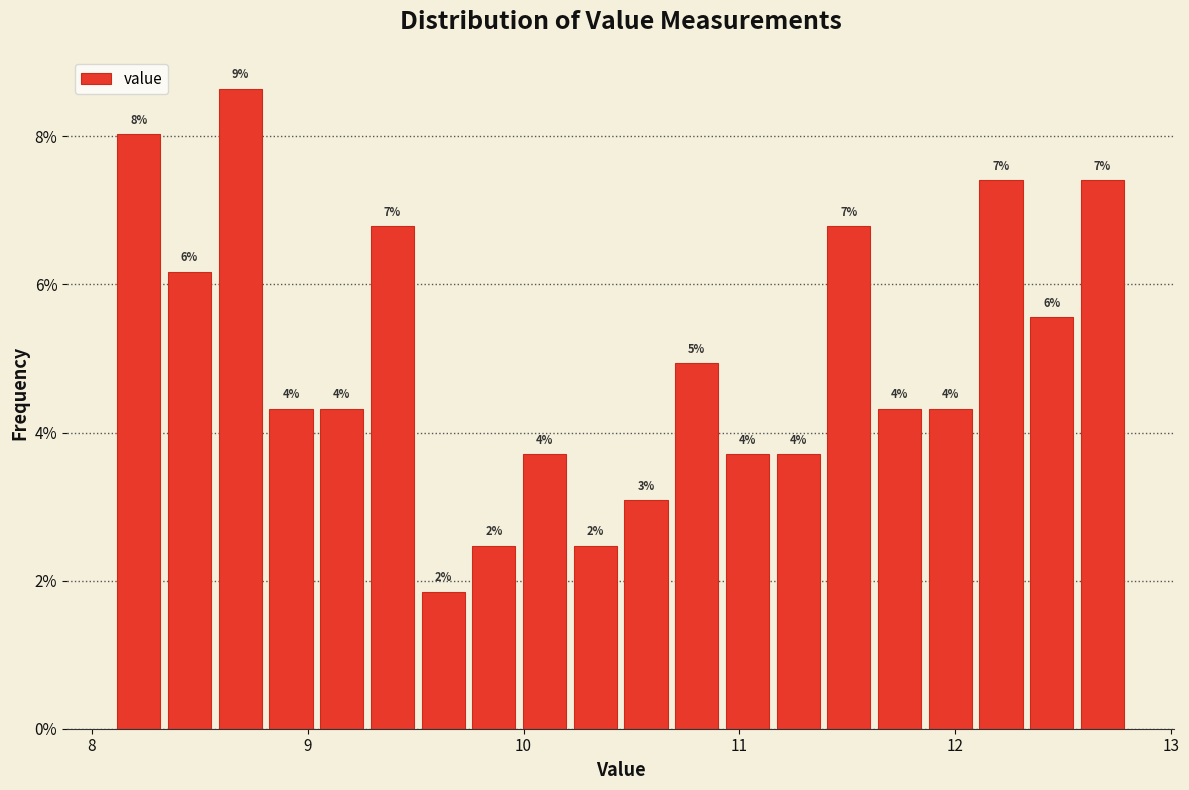

Read against the x-axis, roughly where is the centre of the tallest bar?

8.7